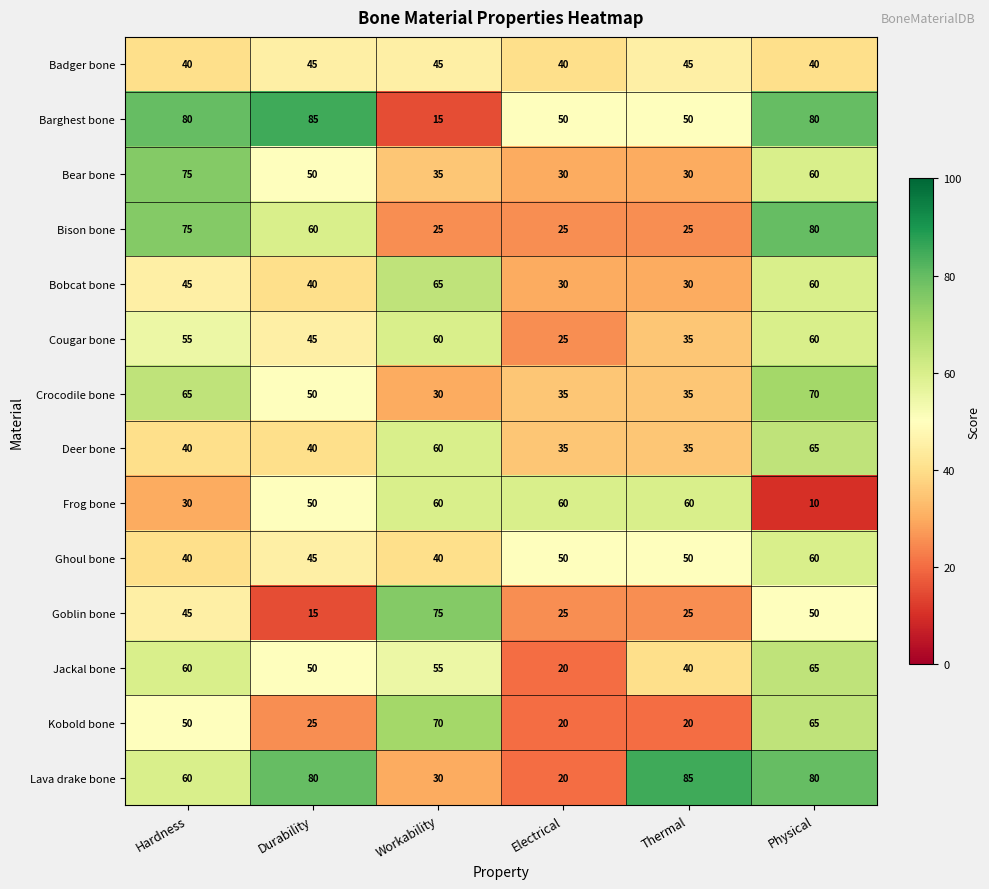

What is the total value across all series at Workability?

665